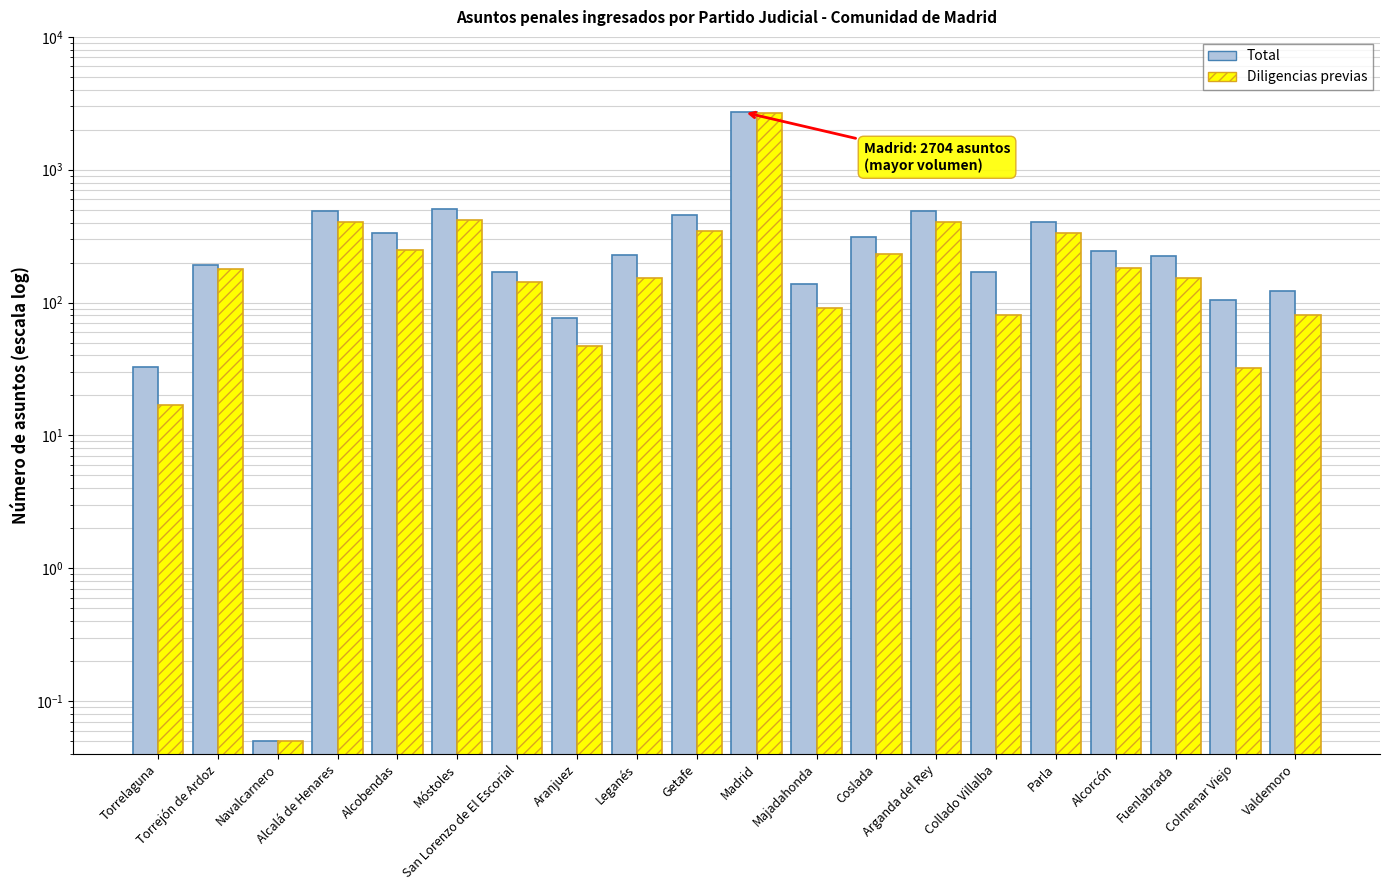

At which category is the sum across all series the highest?

Madrid